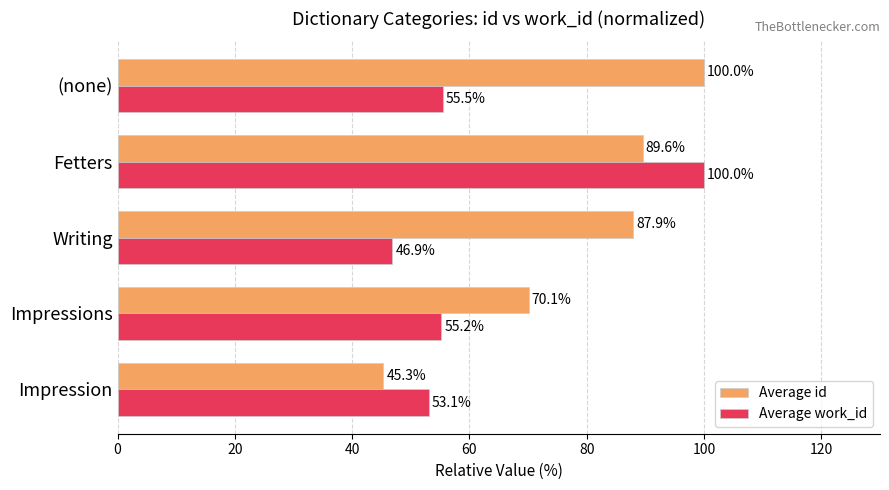

At how many categories does at least one series exceed 56?

4